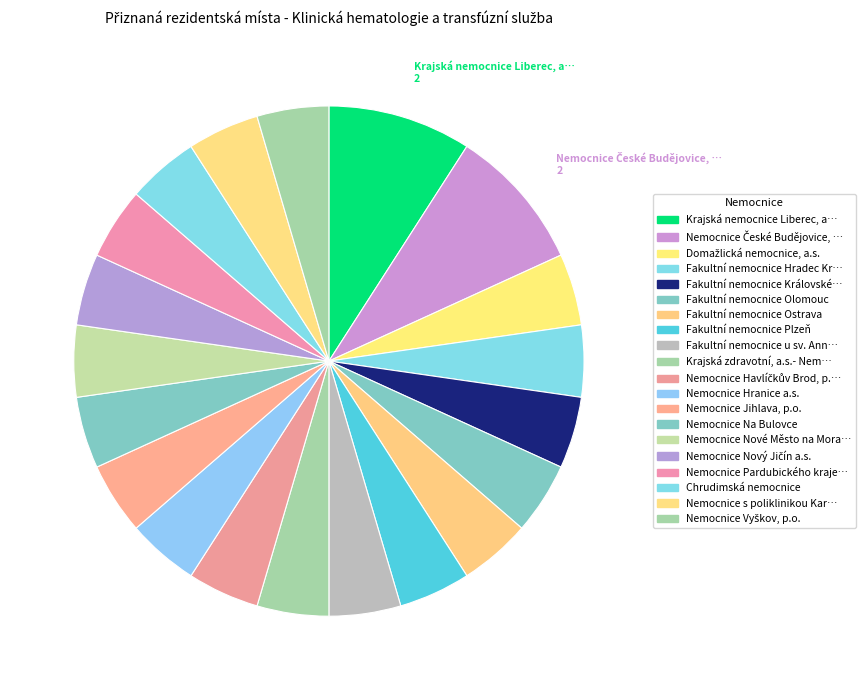

Is there any slice that represents more than half of the pie?

No